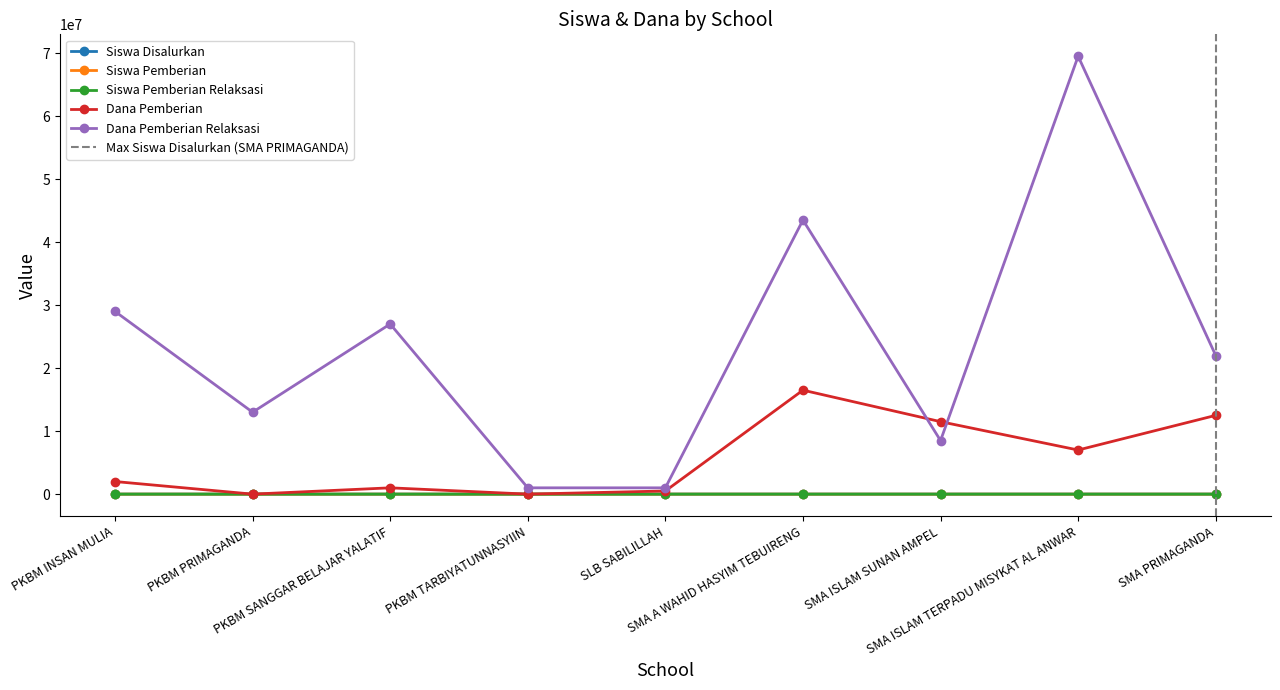

Rank the series at SMA A WAHID HASYIM TEBUIRENG from lowest to highest value.

Siswa Pemberian, Siswa Pemberian Relaksasi, Siswa Disalurkan, Dana Pemberian, Dana Pemberian Relaksasi